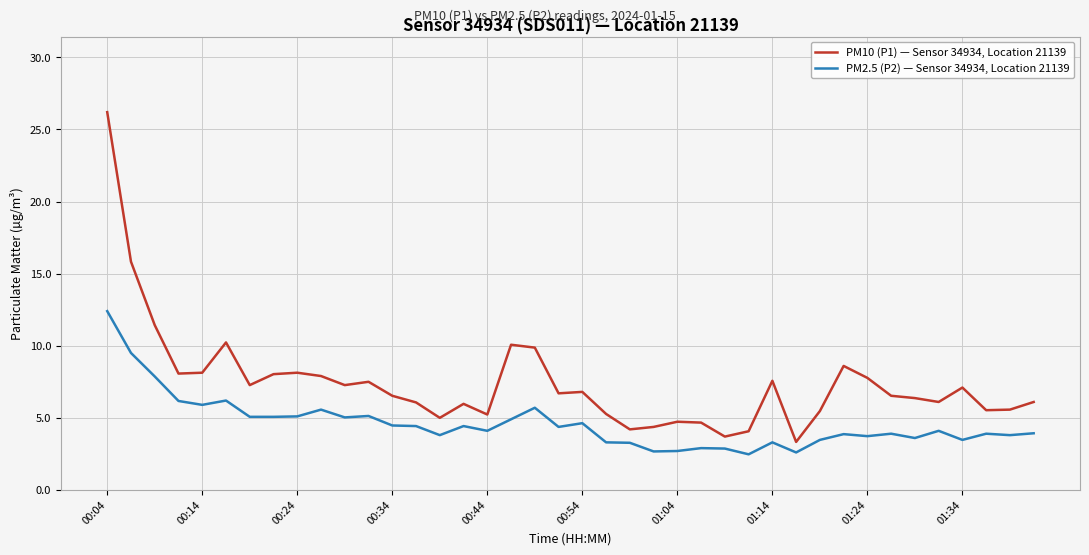

How many lines are shown in the chart?

2